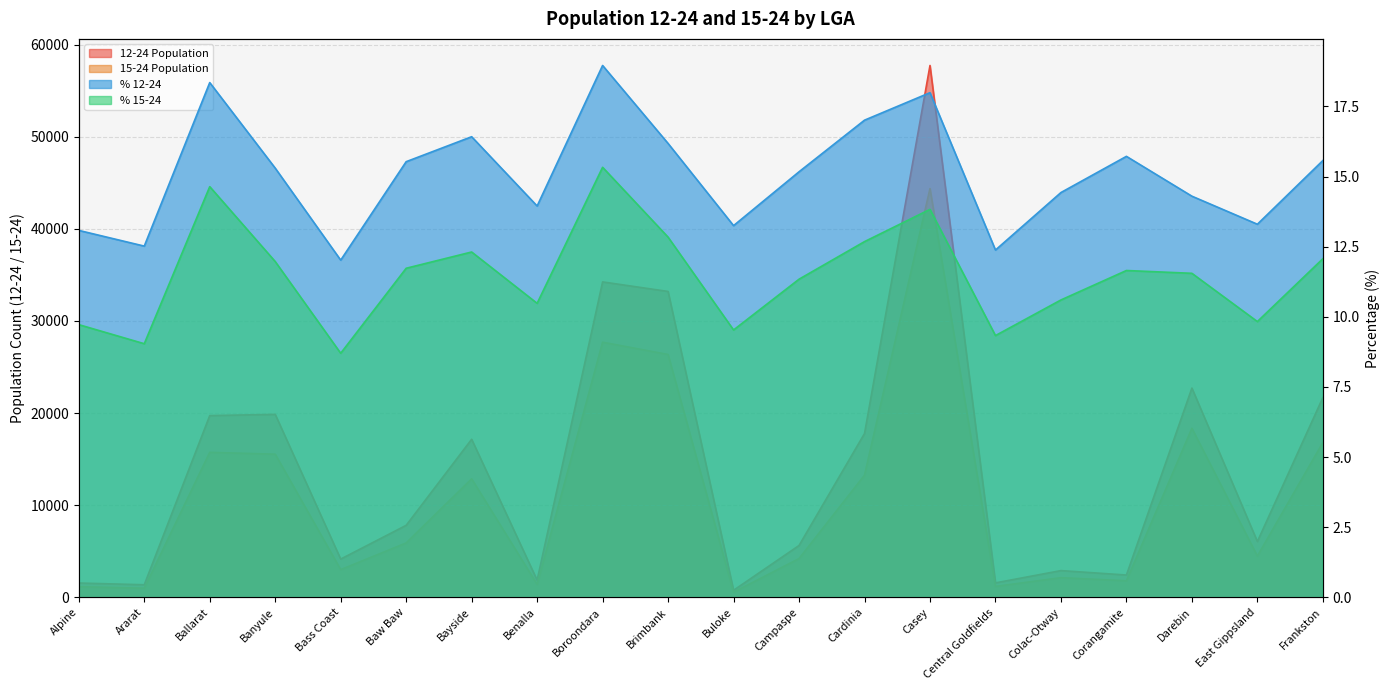

Reading left to right, what are all the values shown in this chart?

12-24 Population: Alpine=1546.7	Ararat=1358.8	Ballarat=19722.0	Banyule=19853.8	Bass Coast=4146.1	Baw Baw=7810.1	Bayside=17151.1	Benalla=1860.0	Boroondara=34234.2	Brimbank=33198.2	Buloke=758.1	Campaspe=5620.0	Cardinia=17775.1	Casey=57728.6	Central Goldfields=1563.0	Colac-Otway=2895.8	Corangamite=2415.0	Darebin=22708.5	East Gippsland=6053.2	Frankston=21678.6
15-24 Population: Alpine=1148.5	Ararat=981.4	Ballarat=15731.6	Banyule=15533.8	Bass Coast=2999.5	Baw Baw=5898.0	Bayside=12856.8	Benalla=1397.0	Boroondara=27689.5	Brimbank=26356.0	Buloke=545.2	Campaspe=4201.4	Cardinia=13253.6	Casey=44366.9	Central Goldfields=1177.4	Colac-Otway=2126.2	Corangamite=1789.5	Darebin=18342.8	East Gippsland=4471.1	Frankston=16802.0
% 12-24: Alpine=13.1	Ararat=12.5	Ballarat=18.4	Banyule=15.3	Bass Coast=12.0	Baw Baw=15.5	Bayside=16.4	Benalla=13.9	Boroondara=19.0	Brimbank=16.2	Buloke=13.2	Campaspe=15.2	Cardinia=17.0	Casey=18.0	Central Goldfields=12.4	Colac-Otway=14.4	Corangamite=15.7	Darebin=14.3	East Gippsland=13.3	Frankston=15.6
% 15-24: Alpine=9.7	Ararat=9.0	Ballarat=14.6	Banyule=12.0	Bass Coast=8.7	Baw Baw=11.7	Bayside=12.3	Benalla=10.5	Boroondara=15.3	Brimbank=12.8	Buloke=9.5	Campaspe=11.3	Cardinia=12.7	Casey=13.8	Central Goldfields=9.3	Colac-Otway=10.6	Corangamite=11.7	Darebin=11.6	East Gippsland=9.8	Frankston=12.1